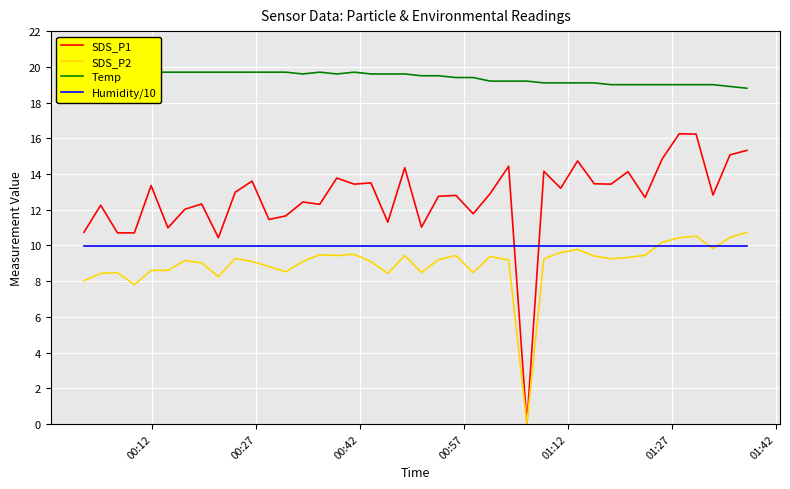

Reading left to right, what are all the values shown in this chart?

SDS_P1: 10.7	12.2	10.7	10.7	13.3	11.0	12.0	12.3	10.4	13.0	13.6	11.4	11.7	12.4	12.3	13.8	13.4	13.5	11.3	14.3	11.0	12.8	12.8	11.8	12.9	14.4	0.0	14.2	13.2	14.7	13.4	13.4	14.1	12.7	14.8	16.2	16.2	12.8	15.1	15.3
SDS_P2: 8.0	8.4	8.5	7.8	8.6	8.6	9.2	9.0	8.2	9.3	9.1	8.8	8.5	9.1	9.5	9.4	9.5	9.1	8.4	9.4	8.5	9.2	9.4	8.5	9.4	9.2	0.0	9.2	9.6	9.8	9.4	9.2	9.3	9.4	10.2	10.4	10.5	9.8	10.4	10.7
Temp: 19.9	19.8	19.8	19.8	19.7	19.7	19.7	19.7	19.7	19.7	19.7	19.7	19.7	19.6	19.7	19.6	19.7	19.6	19.6	19.6	19.5	19.5	19.4	19.4	19.2	19.2	19.2	19.1	19.1	19.1	19.1	19.0	19.0	19.0	19.0	19.0	19.0	19.0	18.9	18.8
Humidity/10: 10.0	10.0	10.0	10.0	10.0	10.0	10.0	10.0	10.0	10.0	10.0	10.0	10.0	10.0	10.0	10.0	10.0	10.0	10.0	10.0	10.0	10.0	10.0	10.0	10.0	10.0	10.0	10.0	10.0	10.0	10.0	10.0	10.0	10.0	10.0	10.0	10.0	10.0	10.0	10.0